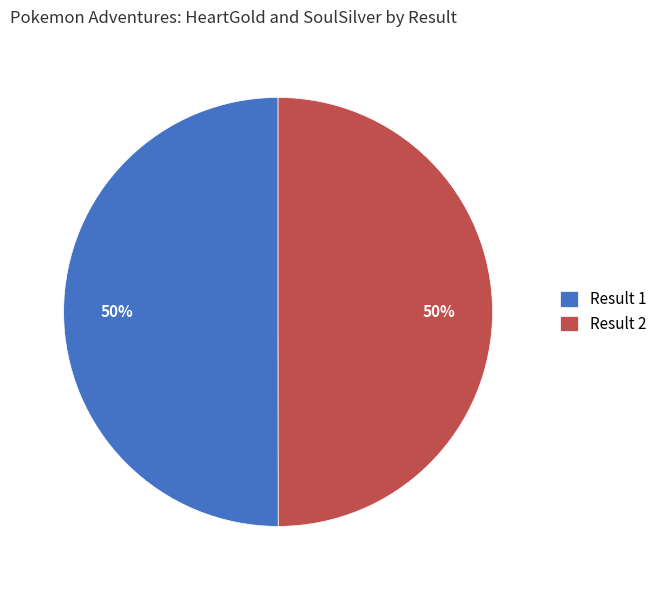

Do Result 2 and Result 1 together represent more than half of the pie?

Yes